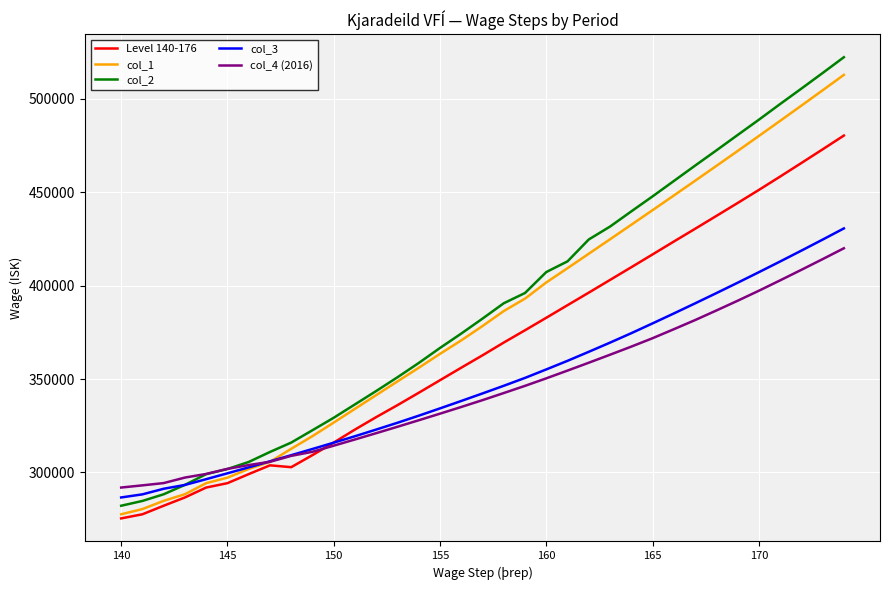

Which series has the largest range (max minus min)?

col_2